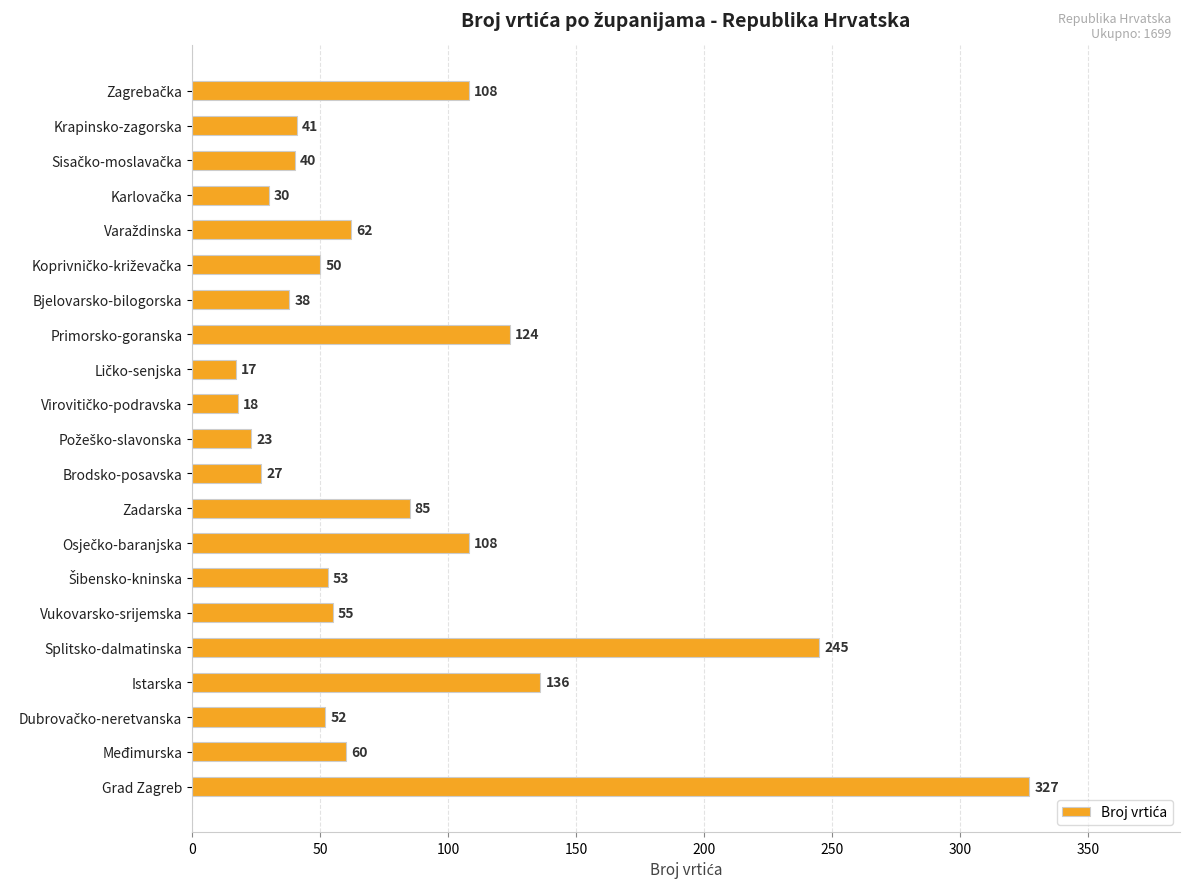

How many values are below 53?

10